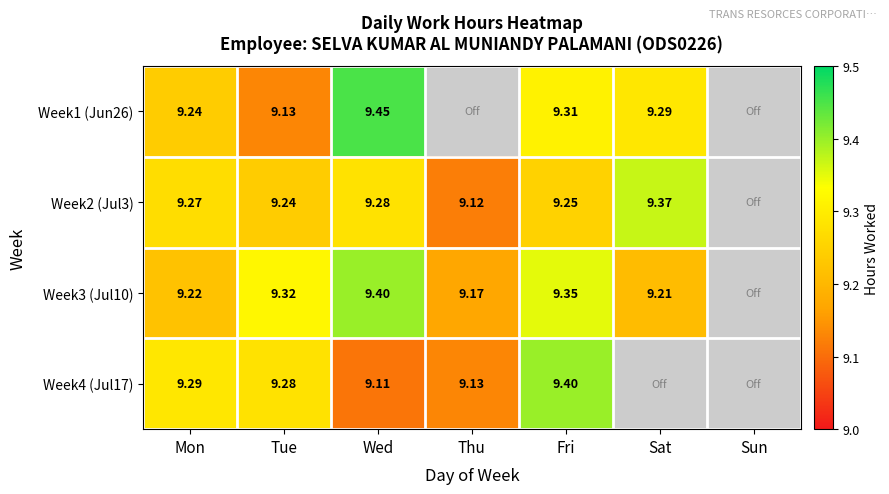

List the series in order of their peak value, lowest first.

Week2 (Jul3), Week3 (Jul10), Week4 (Jul17), Week1 (Jun26)